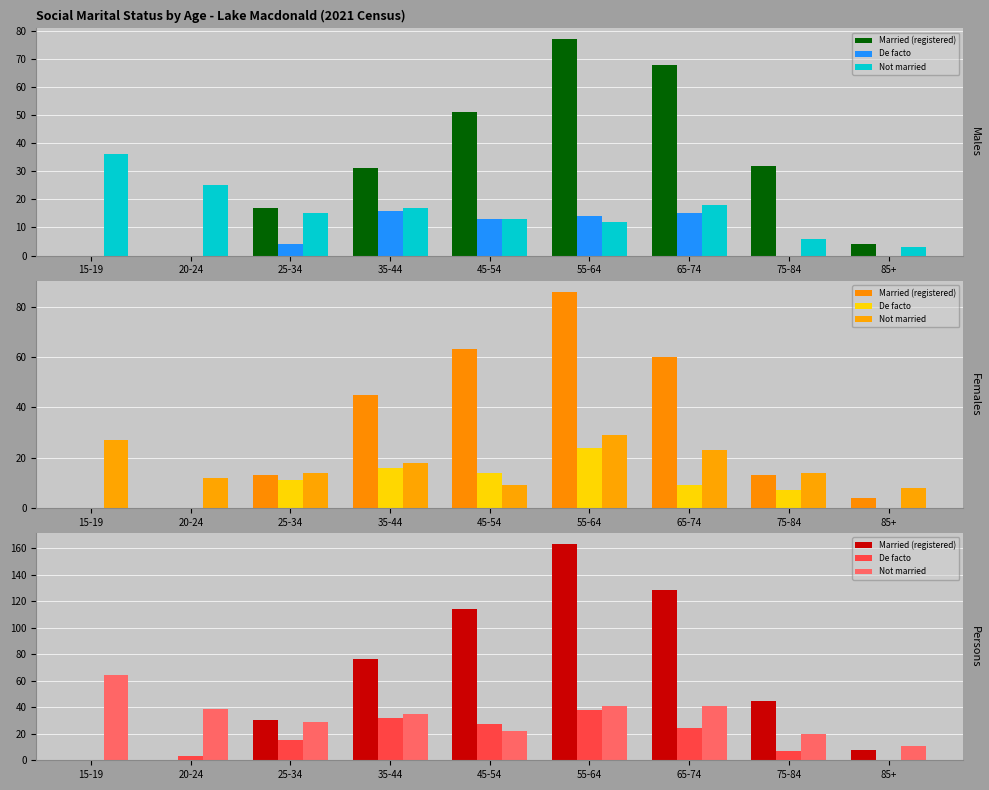

True or false: De facto has a value of 57 at 55-64.

False